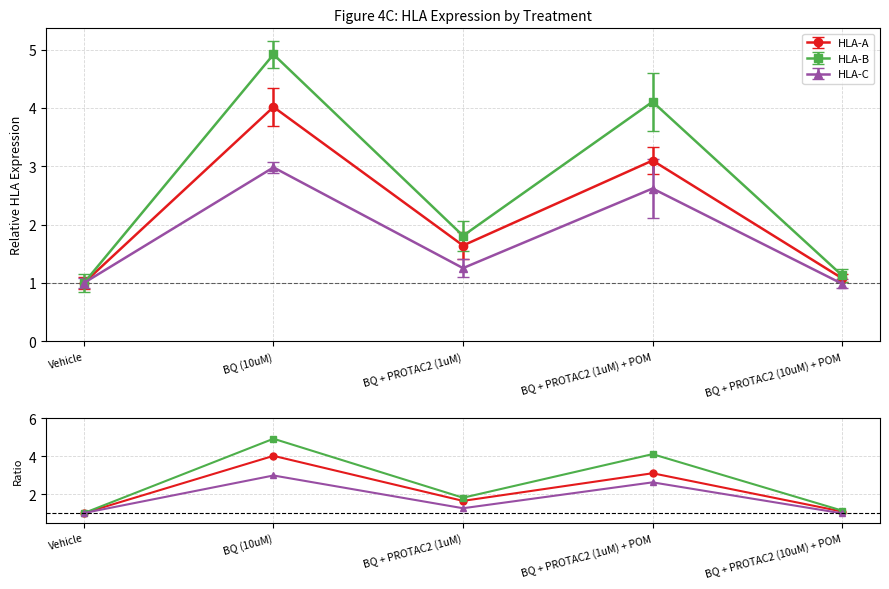

The HLA-B series shows 1.8 at BQ + PROTAC2 (1uM). True or false?

True